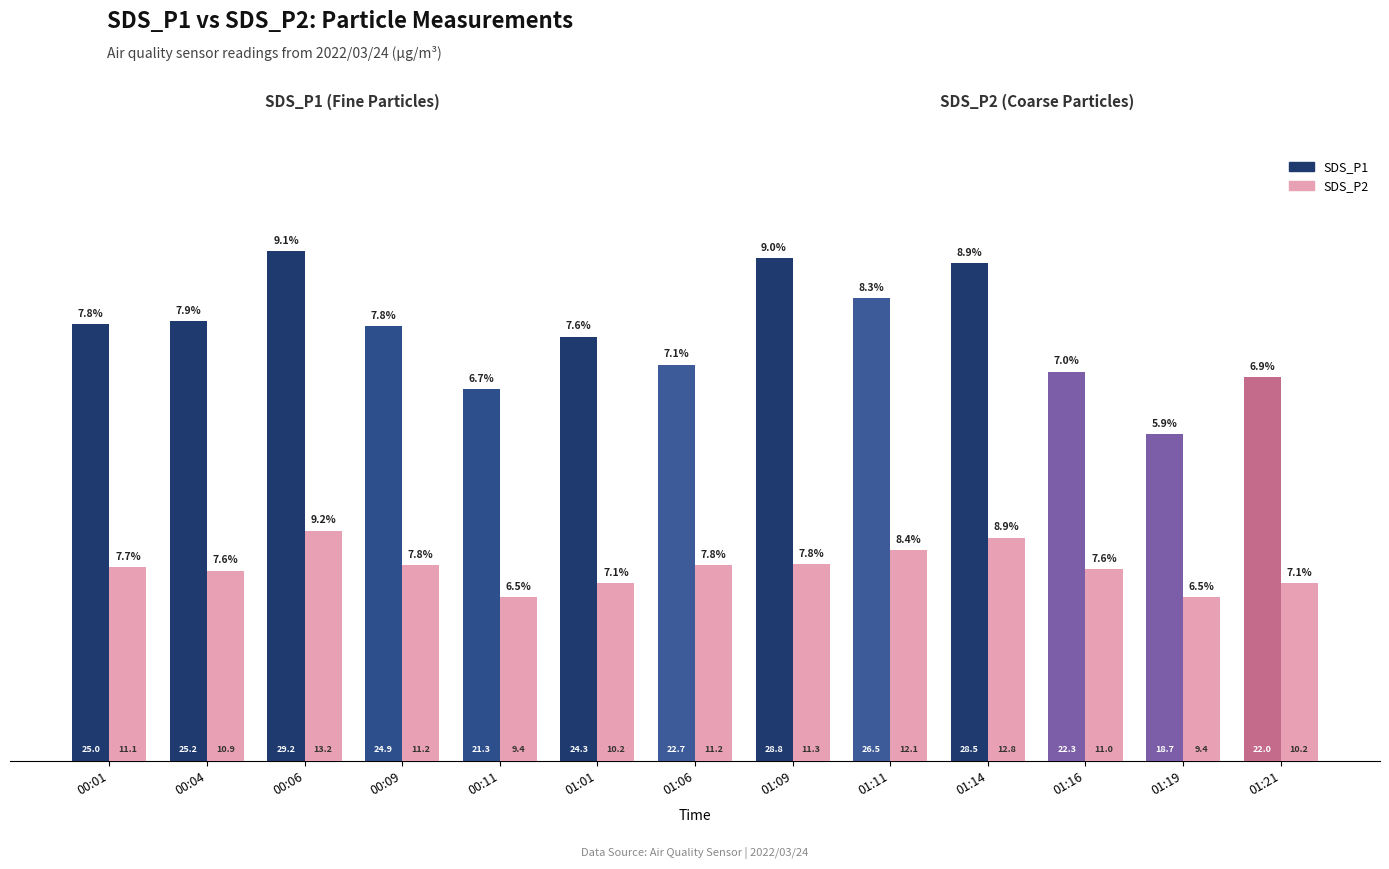

Which series has the largest total across all categories?

SDS_P1